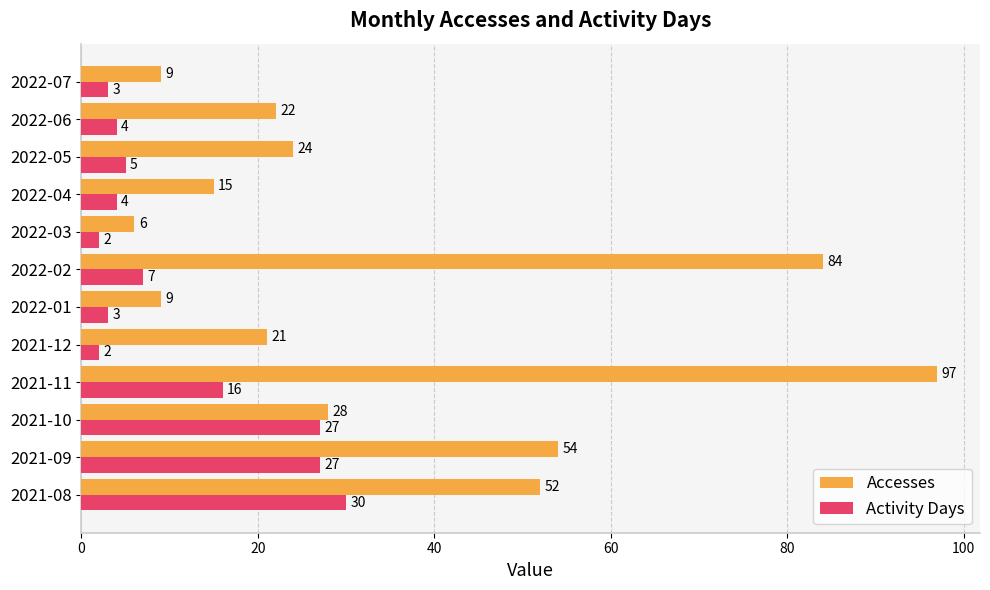

What is the minimum value shown in the chart?

2